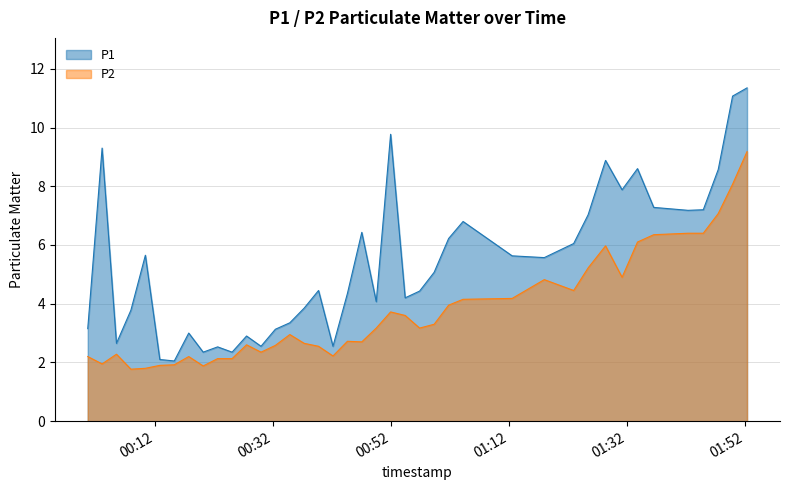

What is the total value across all series at 2023-04-29T01:31:10?

12.8